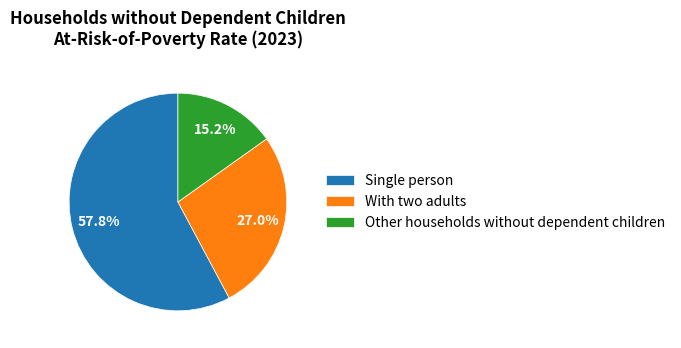

Does Other households without dependent children represent more than half of the total?

No